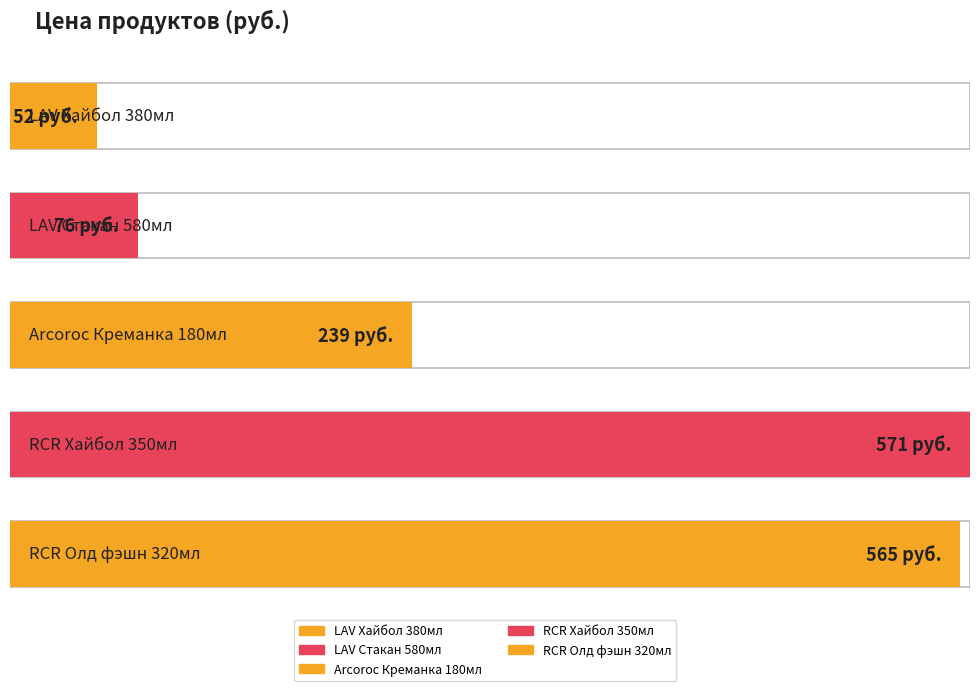

Where is the data nearest to the value 311?

Arcoroc Креманка 180мл